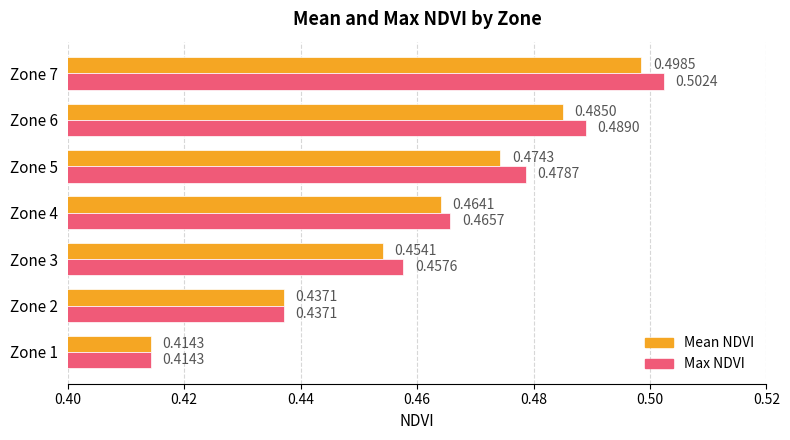

Count the Max NDVI values in the range 0 to 1.

7